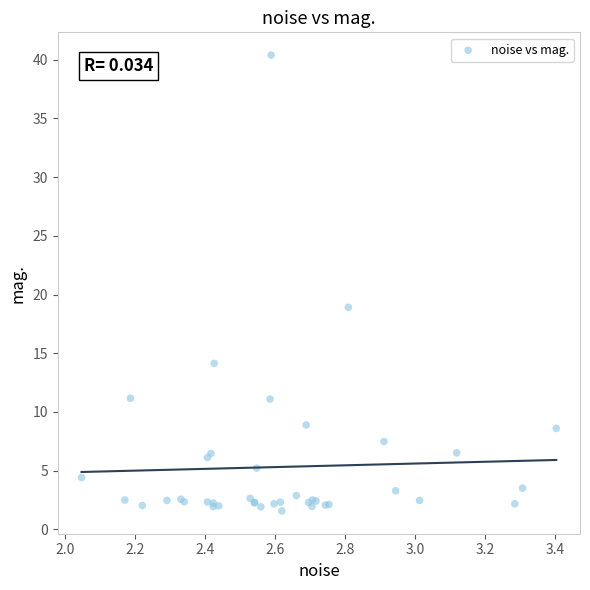

What Y value in the scatter plot is closest to 20?

18.9